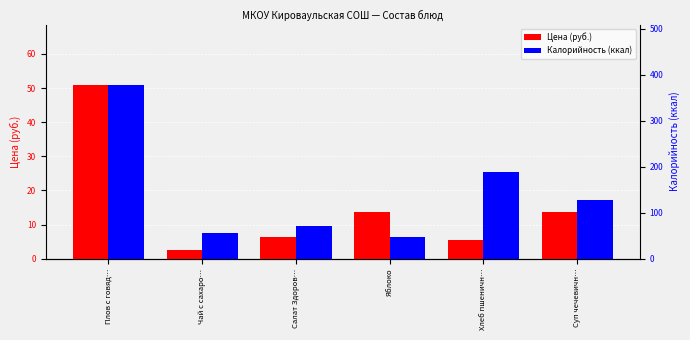

What is the smallest value displayed?

2.5